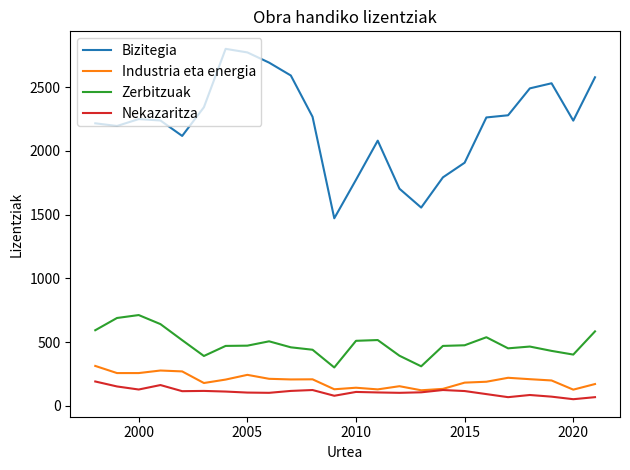

Which series has the widest spread of values?

Bizitegia